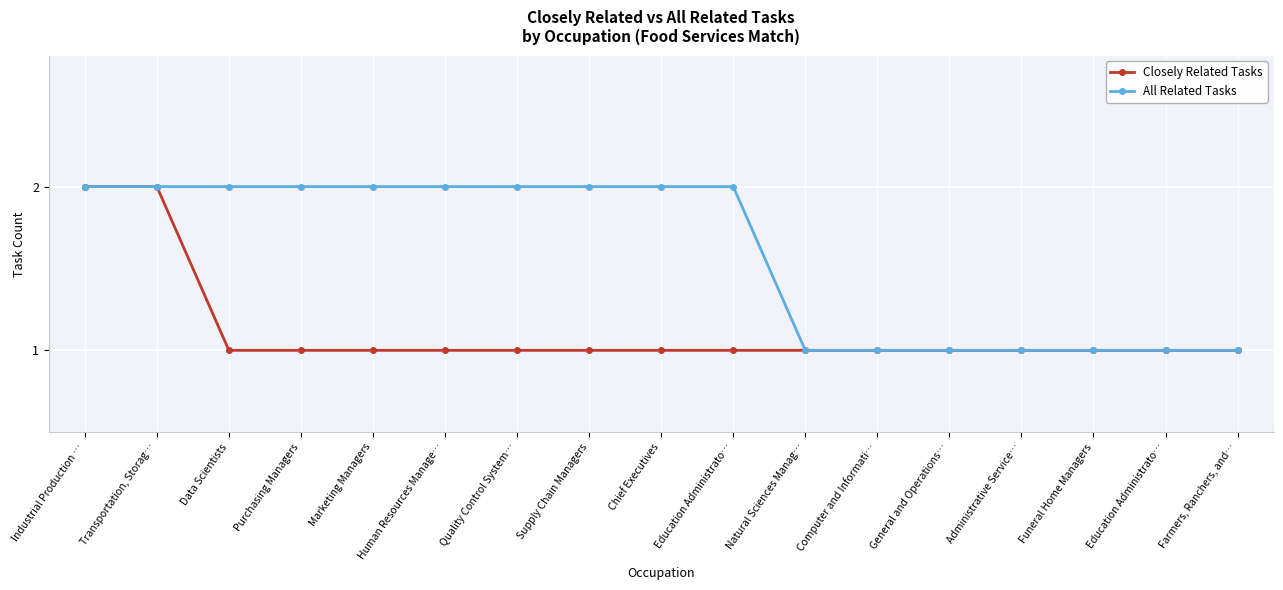

List the series in order of their overall mean, highest first.

All Related Tasks, Closely Related Tasks